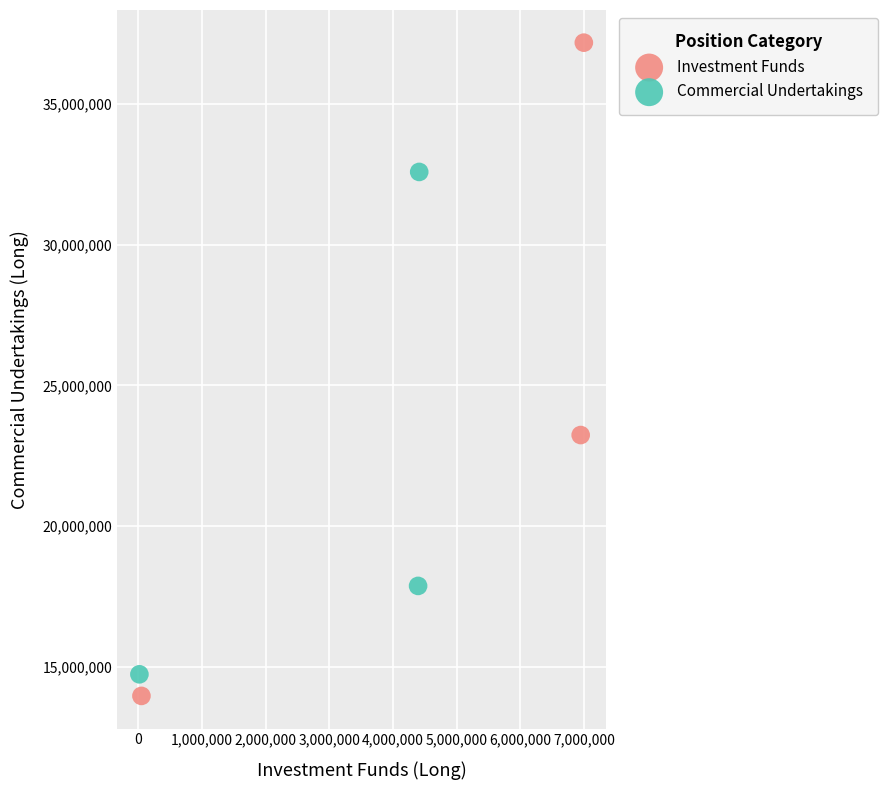

Which series has the widest spread of Y values?

Investment Funds